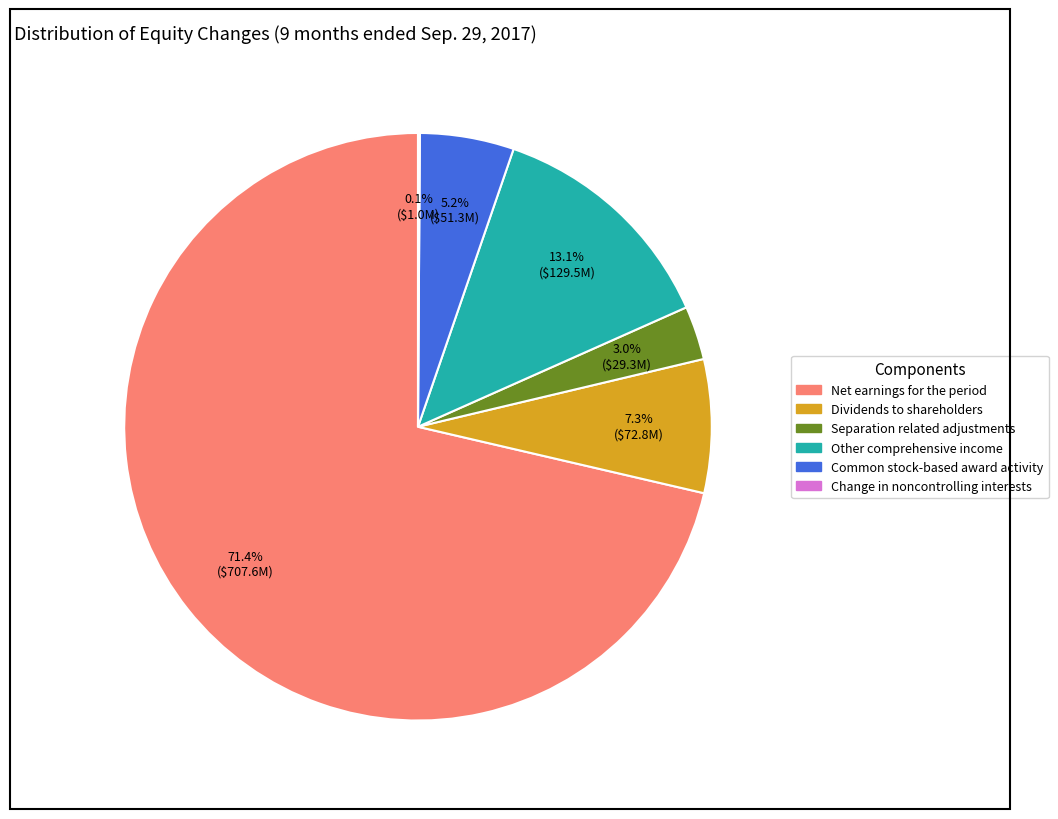

Approximately how many times larger is the value at Dividends to shareholders compared to Other comprehensive income?

0.6